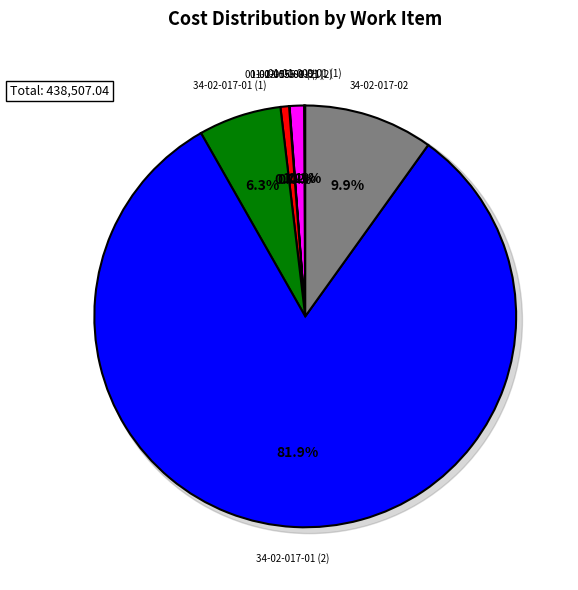

To the nearest percent, what is the combined percentage of 34-02-017-02 and 34-02-017-01 (1)?

16%